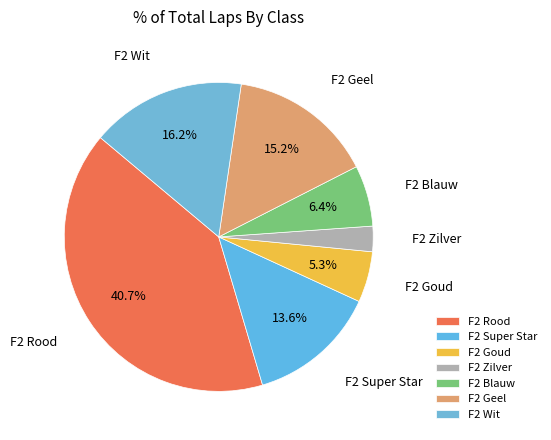

What is the smallest slice in the pie chart?

F2 Zilver